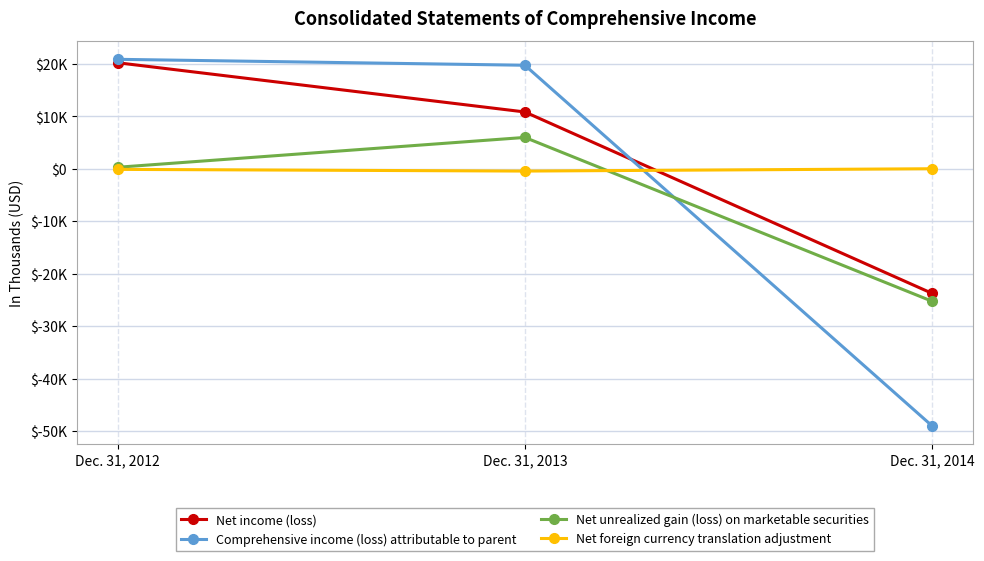

List the series in order of their peak value, highest first.

Comprehensive income (loss) attributable to parent, Net income (loss), Net unrealized gain (loss) on marketable securities, Net foreign currency translation adjustment